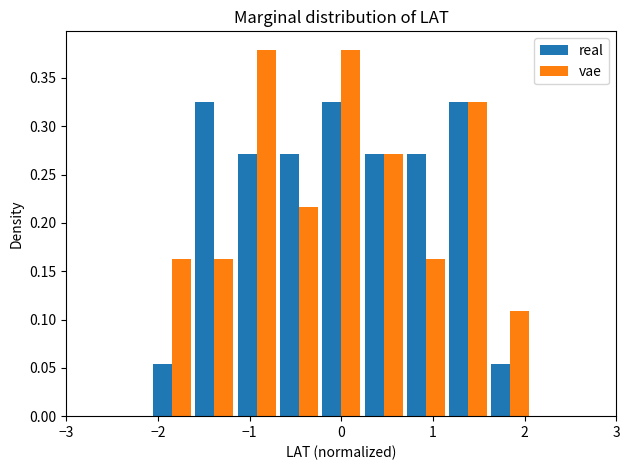

Reading left to right, list every range on the x-axis with the height of the bar of each series over it. Neither the bar edges nor the heights are printed on the chart, so give them approximately, as read against the axes.

-3.0 to -2.5: real=0	vae=0
-2.5 to -2.1: real=0	vae=0
-2.1 to -1.6: real=0.055	vae=0.165
-1.6 to -1.2: real=0.325	vae=0.165
-1.2 to -0.7: real=0.270	vae=0.380
-0.7 to -0.2: real=0.270	vae=0.215
-0.2 to 0.2: real=0.325	vae=0.380
0.2 to 0.7: real=0.270	vae=0.270
0.7 to 1.2: real=0.270	vae=0.165
1.2 to 1.6: real=0.325	vae=0.325
1.6 to 2.1: real=0.055	vae=0.110
2.1 to 2.5: real=0	vae=0
2.5 to 3.0: real=0	vae=0